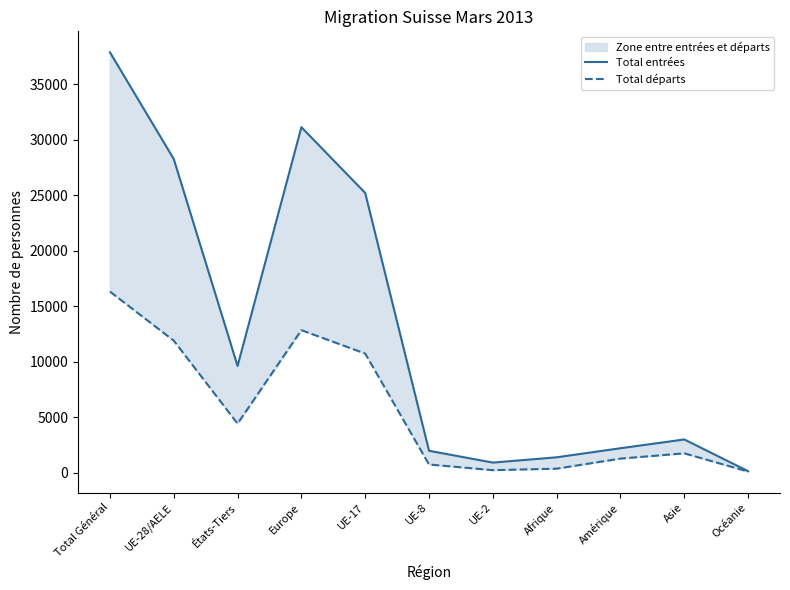

True or false: Total départs has more than 0 interior local peaks.

True